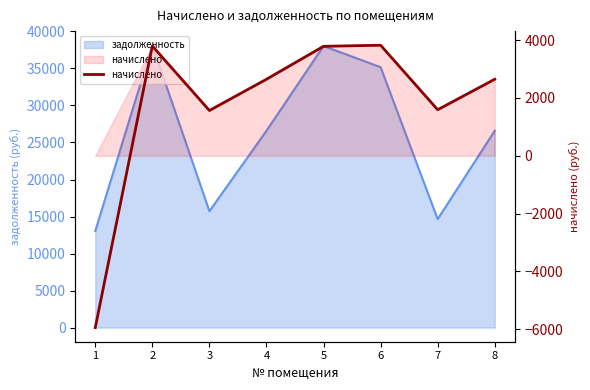

What is the minimum value shown in the chart?

-5947.4